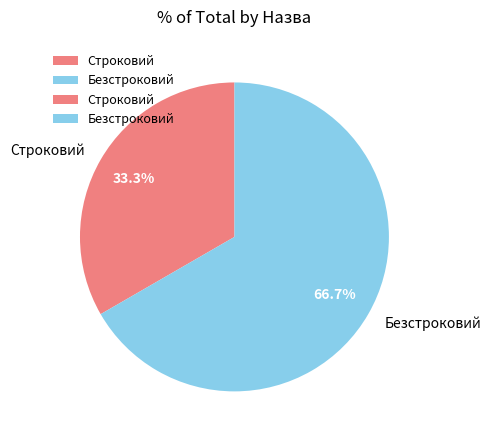

Is the sum of Безстроковий and Строковий greater than half?

Yes